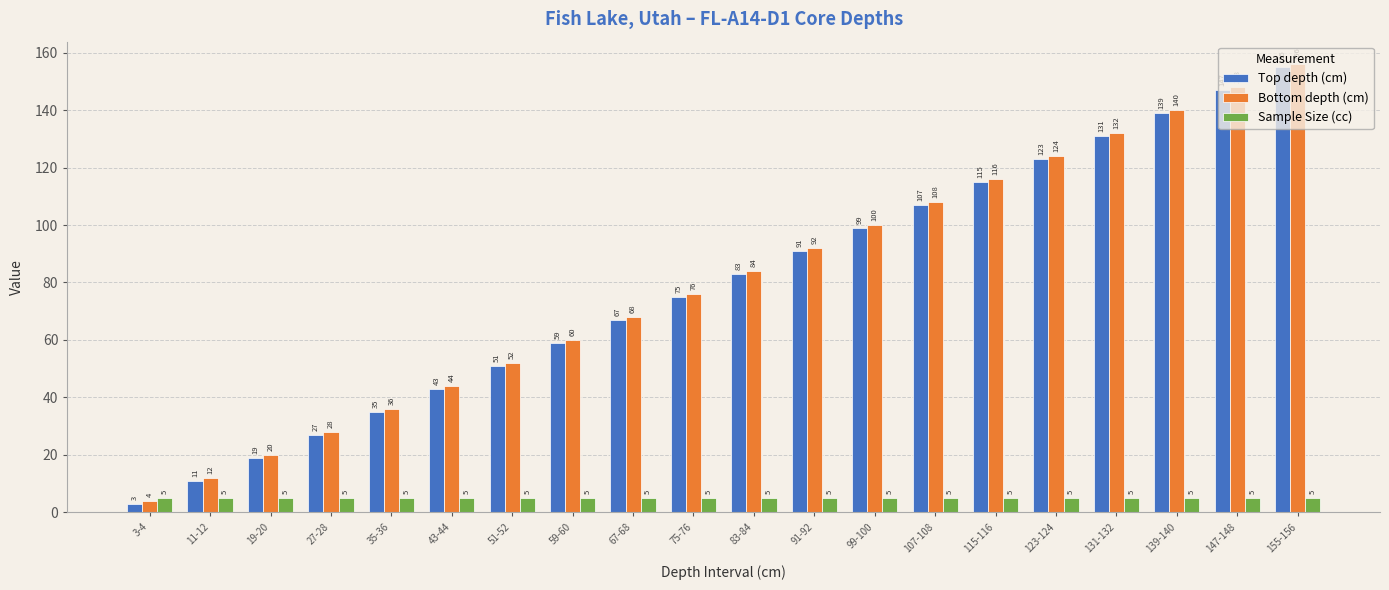

What position from the left is 11-12?

2